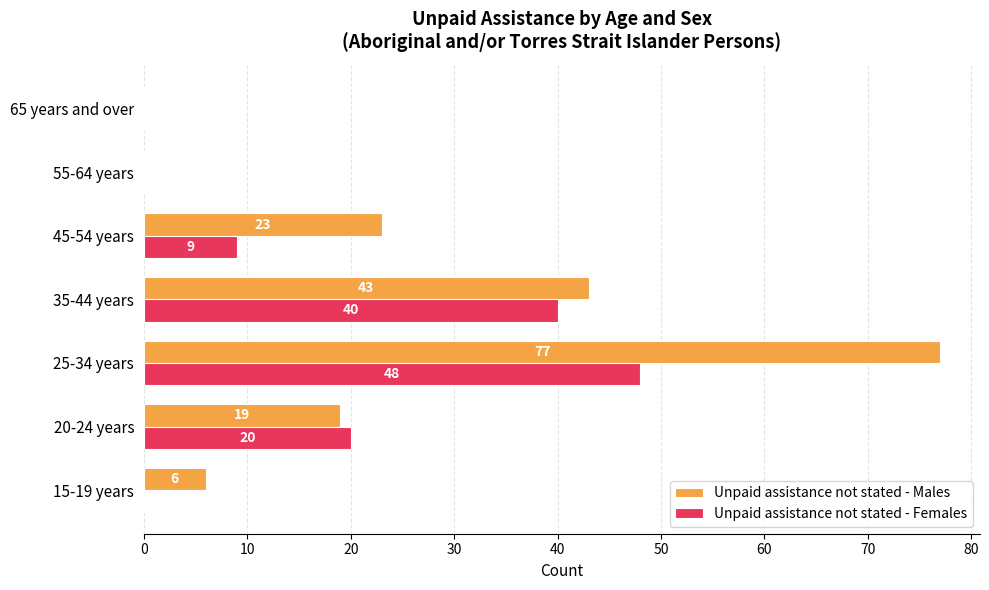

Where is Unpaid assistance not stated - Females nearest to the value 24?

20-24 years